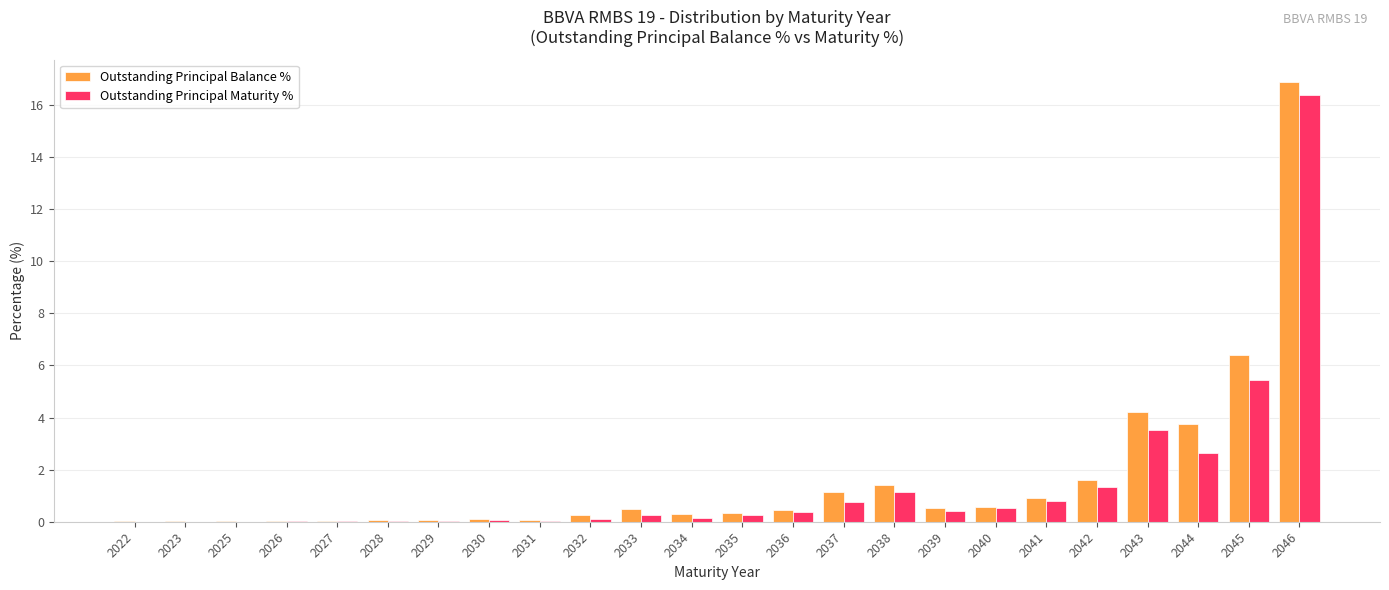

What is the approximate value of Outstanding Principal Balance % at 2039?

0.5